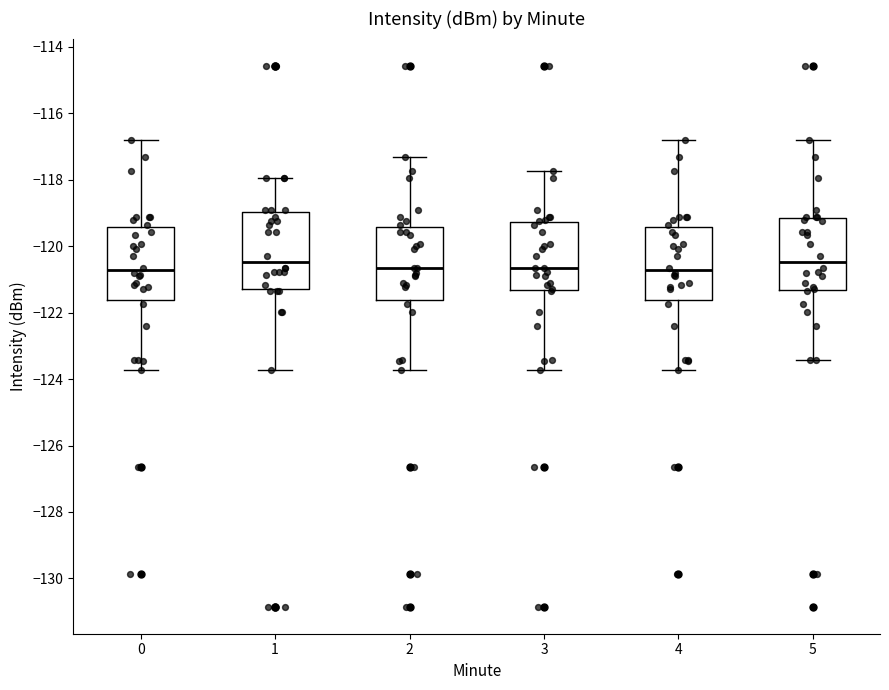

Reading left to right, transcribe this box plot: for each box, give where its median line is, the range the box spans, and where its two whiskers end, as read against the y-axis. The values are not printed on the chart, so give them approximately, as read against the axis.

0: median -120.8, box -121.6 to -119.4, whiskers -123.8 to -116.8
1: median -120.4, box -121.2 to -119.0, whiskers -123.8 to -118.0
2: median -120.6, box -121.6 to -119.4, whiskers -123.8 to -117.4
3: median -120.6, box -121.4 to -119.2, whiskers -123.8 to -117.8
4: median -120.8, box -121.6 to -119.4, whiskers -123.8 to -116.8
5: median -120.4, box -121.4 to -119.2, whiskers -123.4 to -116.8